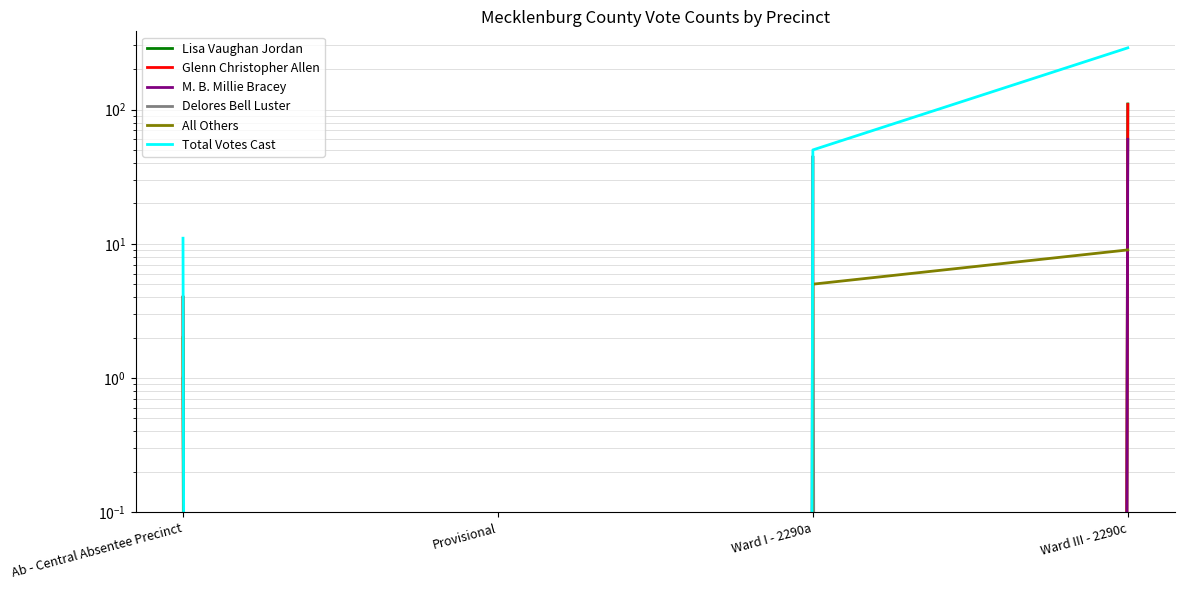

How many values in the Lisa Vaughan Jordan series are below 4?

2